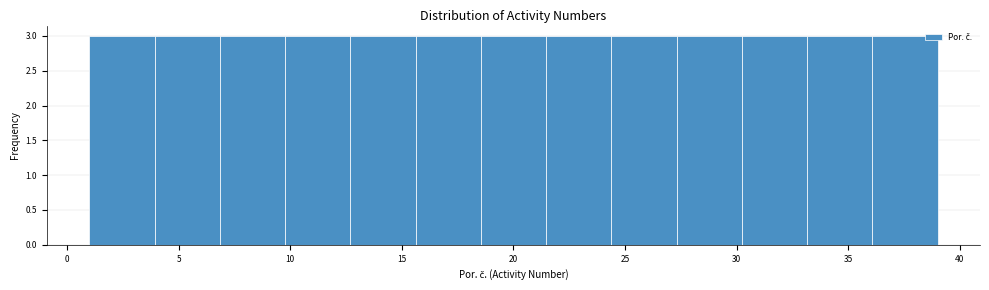

Reading left to right, list every bar in this chart as the range it spans on the x-axis followed by its height. Neither the bar edges nor the heights are printed on the chart, so give them approximately, as read against the axes.

1.0 to 4.0: 3
4.0 to 7.0: 3
7.0 to 10.0: 3
10.0 to 12.5: 3
12.5 to 15.5: 3
15.5 to 18.5: 3
18.5 to 21.5: 3
21.5 to 24.5: 3
24.5 to 27.5: 3
27.5 to 30.0: 3
30.0 to 33.0: 3
33.0 to 36.0: 3
36.0 to 39.0: 3